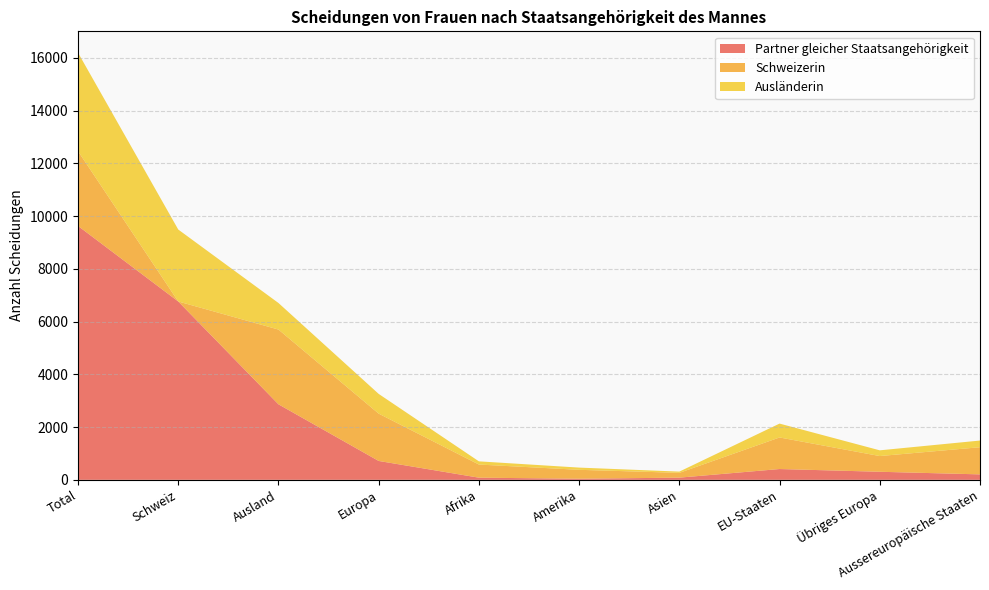

Reading left to right, extract all data points from this chart.

Partner gleicher Staatsangehörigkeit: Total=9630	Schweiz=6765	Ausland=2865	Europa=716	Afrika=82	Amerika=42	Asien=83	EU-Staaten=410	Übriges Europa=306	Aussereuropäische Staaten=207
Schweizerin: Total=2835	Schweiz=0	Ausland=2835	Europa=1795	Afrika=498	Amerika=338	Asien=182	EU-Staaten=1197	Übriges Europa=596	Aussereuropäische Staaten=1030
Ausländerin: Total=3736	Schweiz=2729	Ausland=1007	Europa=748	Afrika=121	Amerika=84	Asien=47	EU-Staaten=526	Übriges Europa=217	Aussereuropäische Staaten=253